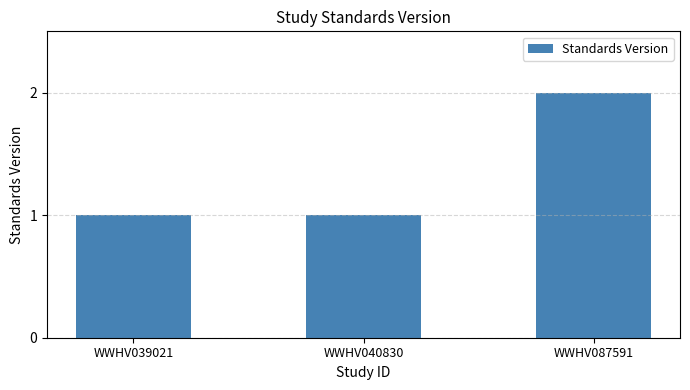

The chart shows a value of 3 at WWHV087591. True or false?

False